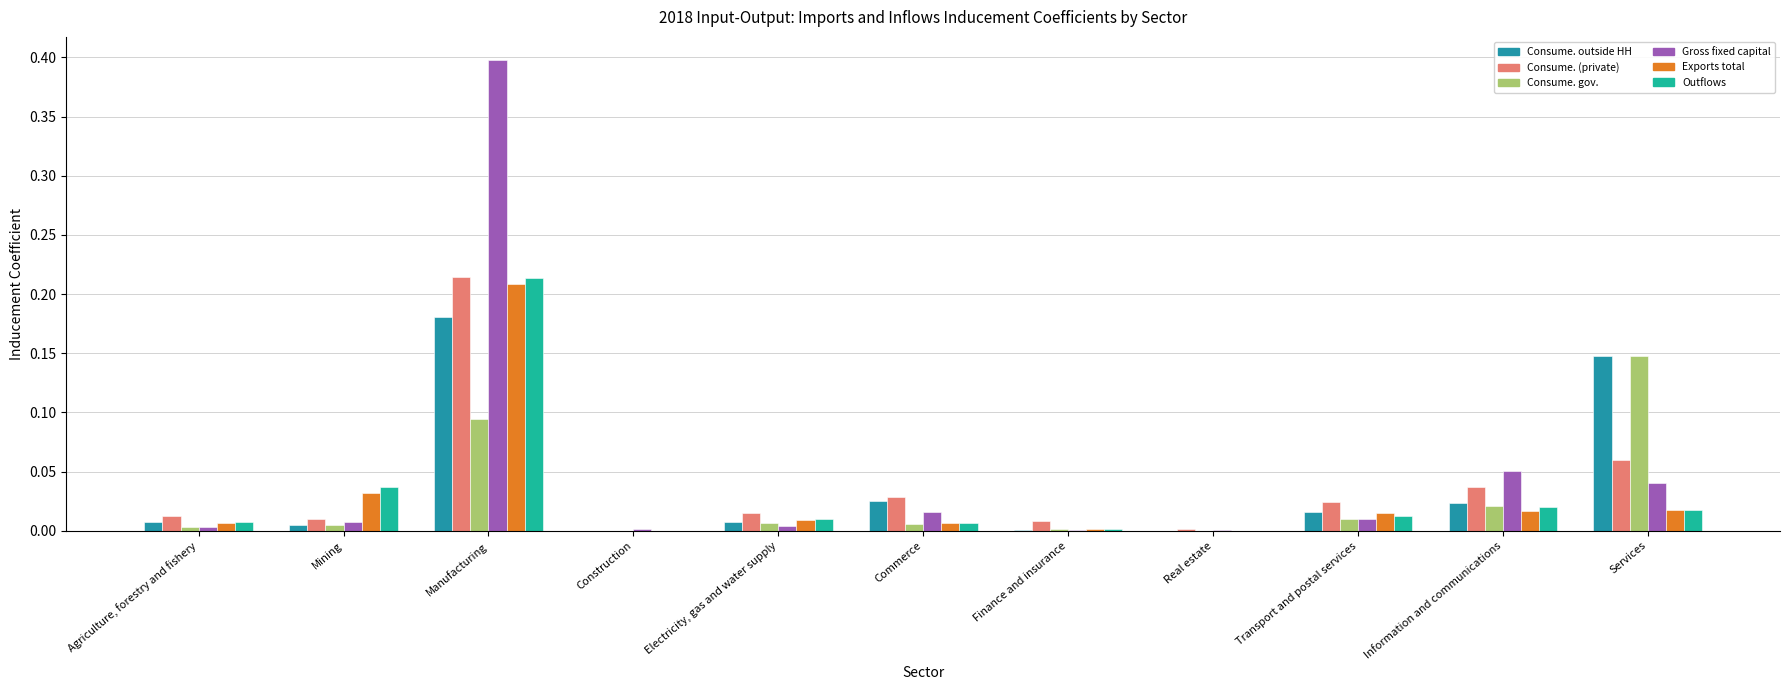

What is the total value across all series at Manufacturing?

1.3